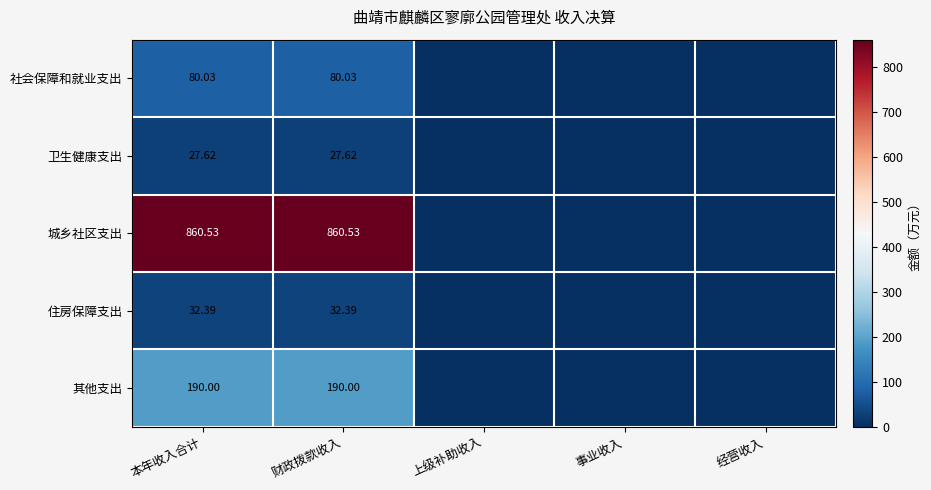

Is the value of 社会保障和就业支出 at 财政拨款收入 greater than the value of 卫生健康支出 at 财政拨款收入?

Yes